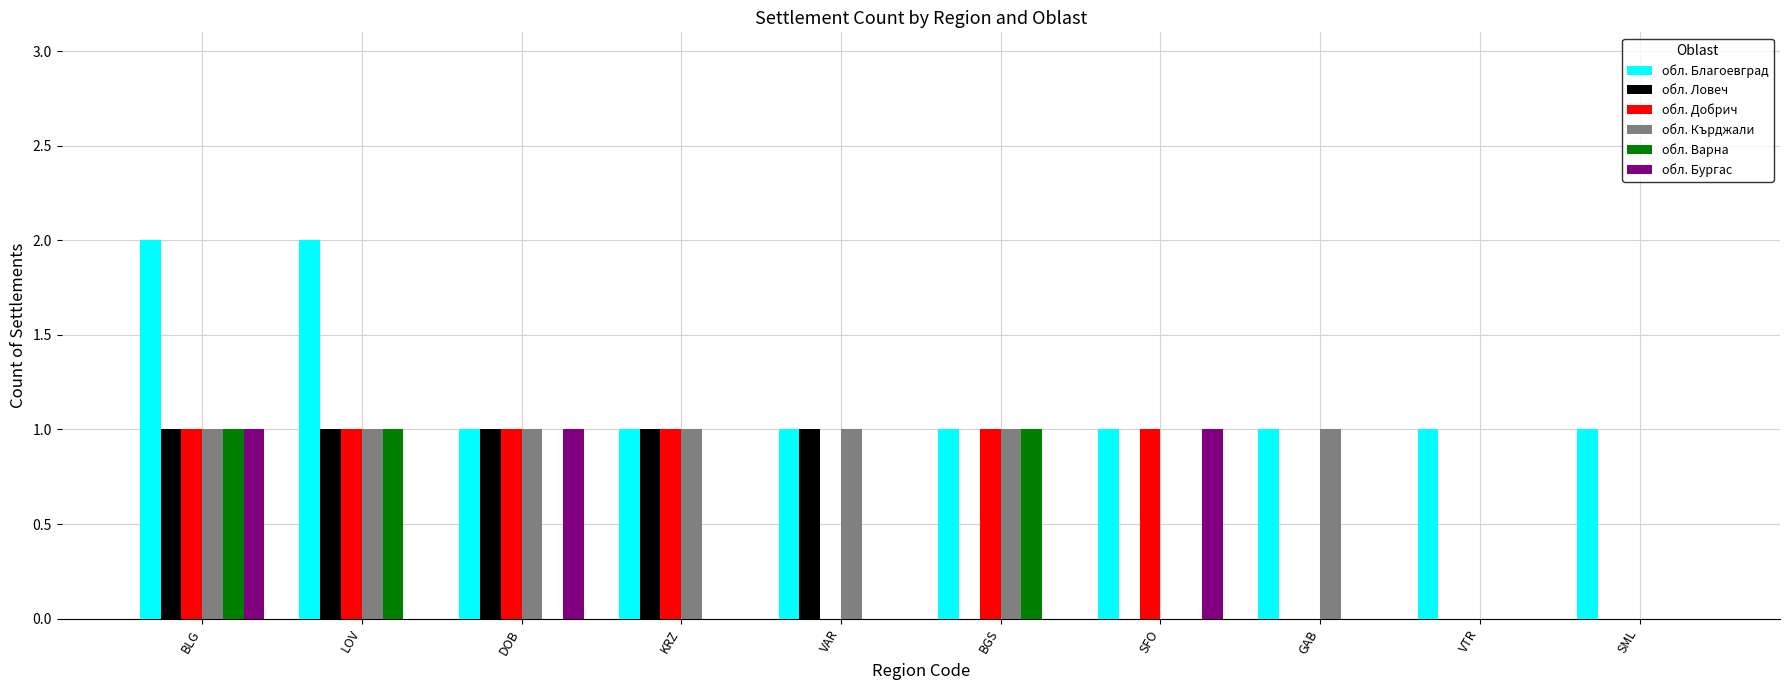

At which category is the sum across all series the highest?

BLG